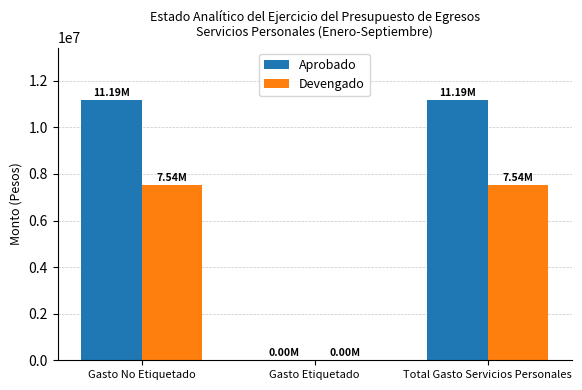

What is the sum of all Aprobado values?

22377945.7